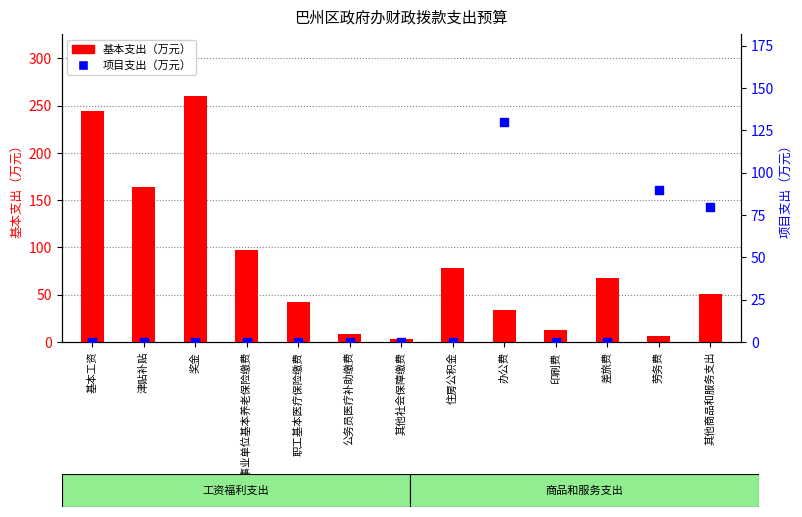

At how many categories does at least one series exceed 173?

2